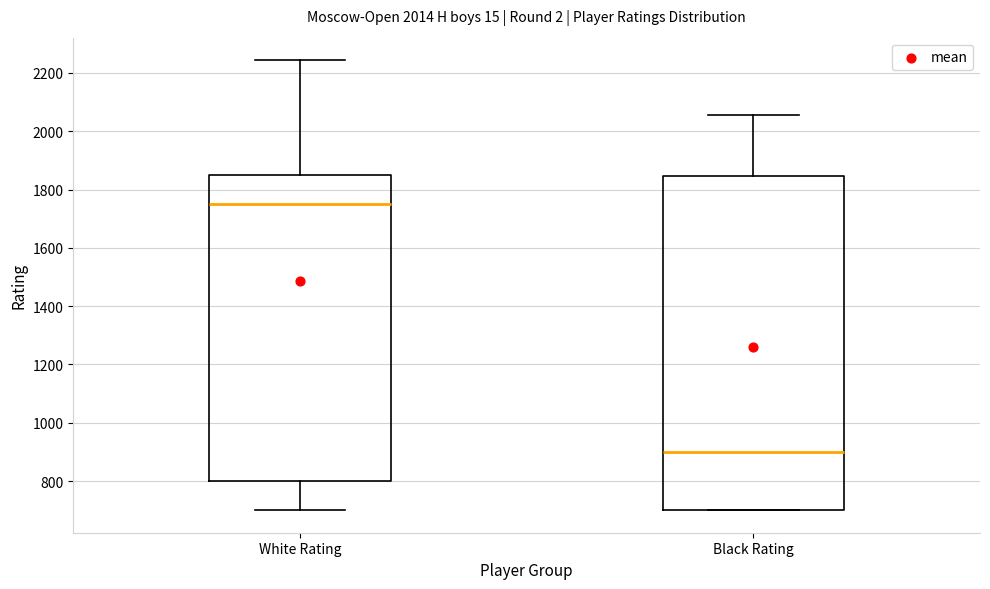

Which box's median line is the highest?

White Rating